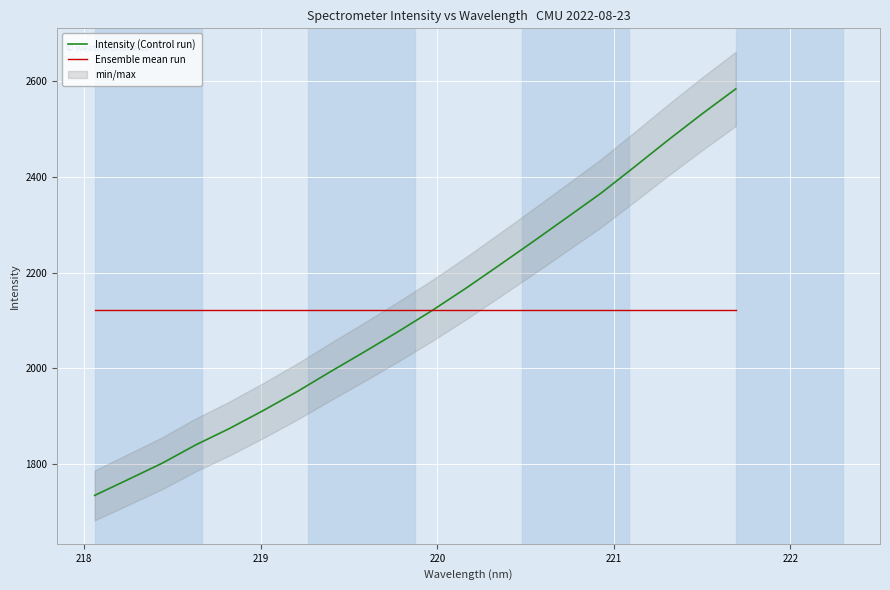

What is the maximum value for Intensity (Control run)?

2582.8